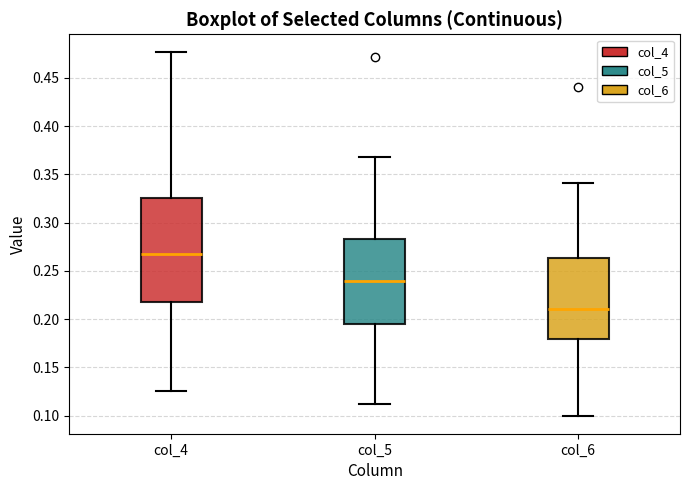

Reading left to right, read every box against the y-axis: the position of its median line, the range the box covers, and the ends of its whiskers. The values are not printed on the chart, so give them approximately, as read against the axis.

col_4: median 0.265, box 0.215 to 0.325, whiskers 0.125 to 0.475
col_5: median 0.240, box 0.195 to 0.285, whiskers 0.110 to 0.370
col_6: median 0.210, box 0.180 to 0.265, whiskers 0.100 to 0.340